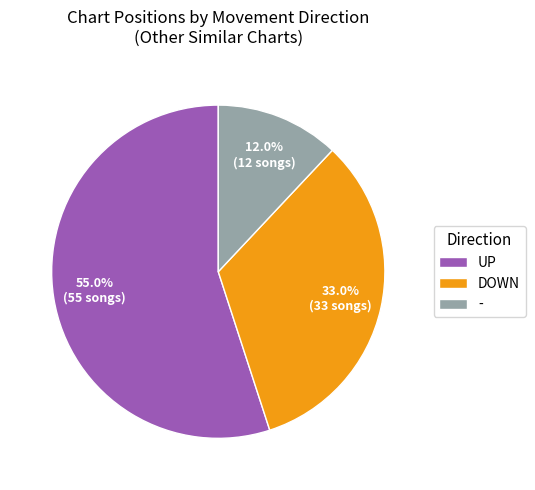

Rank the categories by value from lowest to highest.

-, DOWN, UP